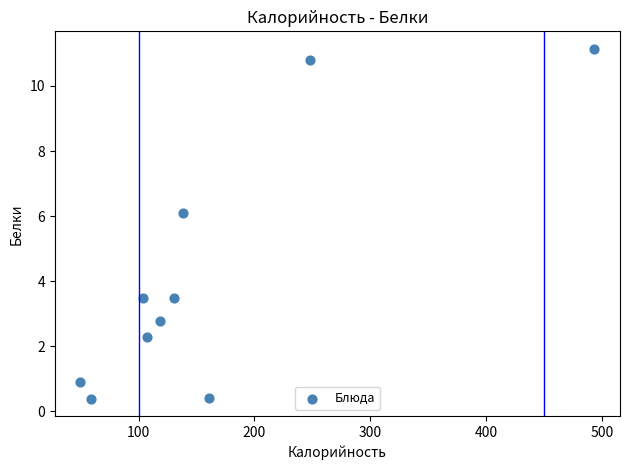

What is the average X value?

160.9